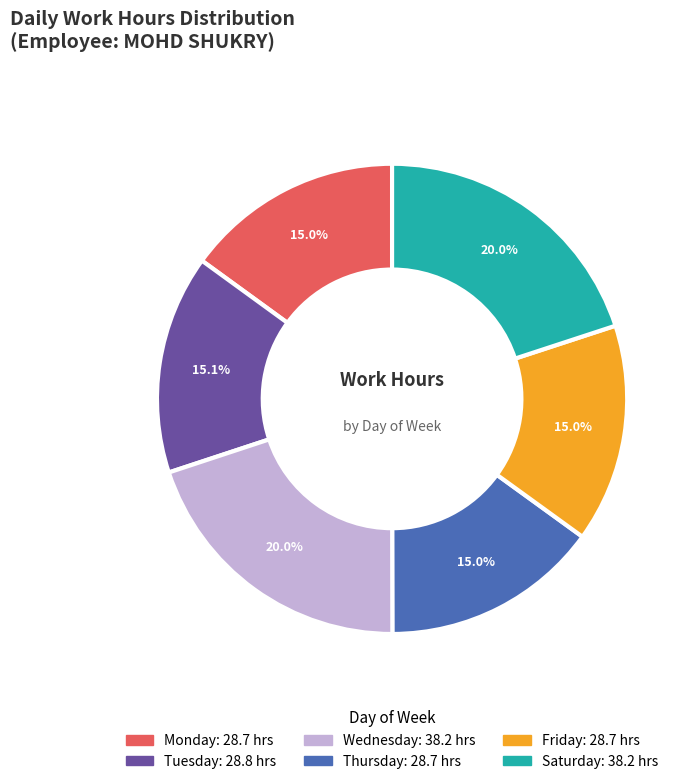

Is there a majority slice in this chart?

No